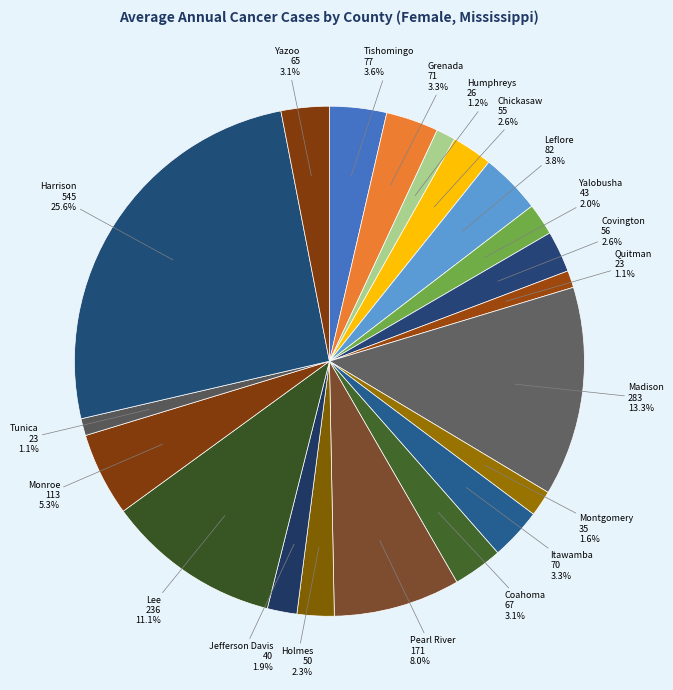

What percentage is NOT represented by Madison?

86.7%